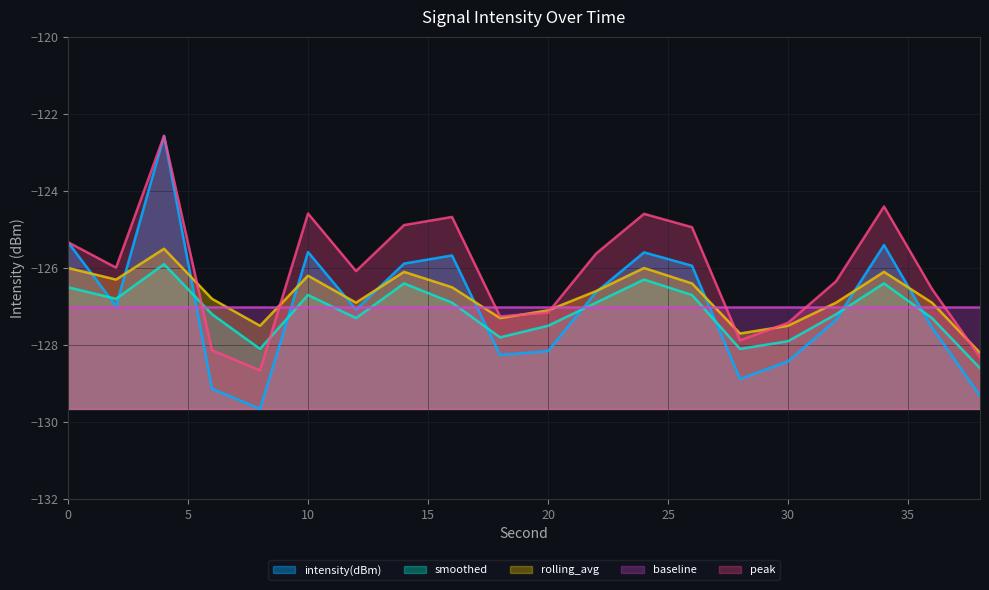

What is the approximate value of smoothed at 36?

-127.3